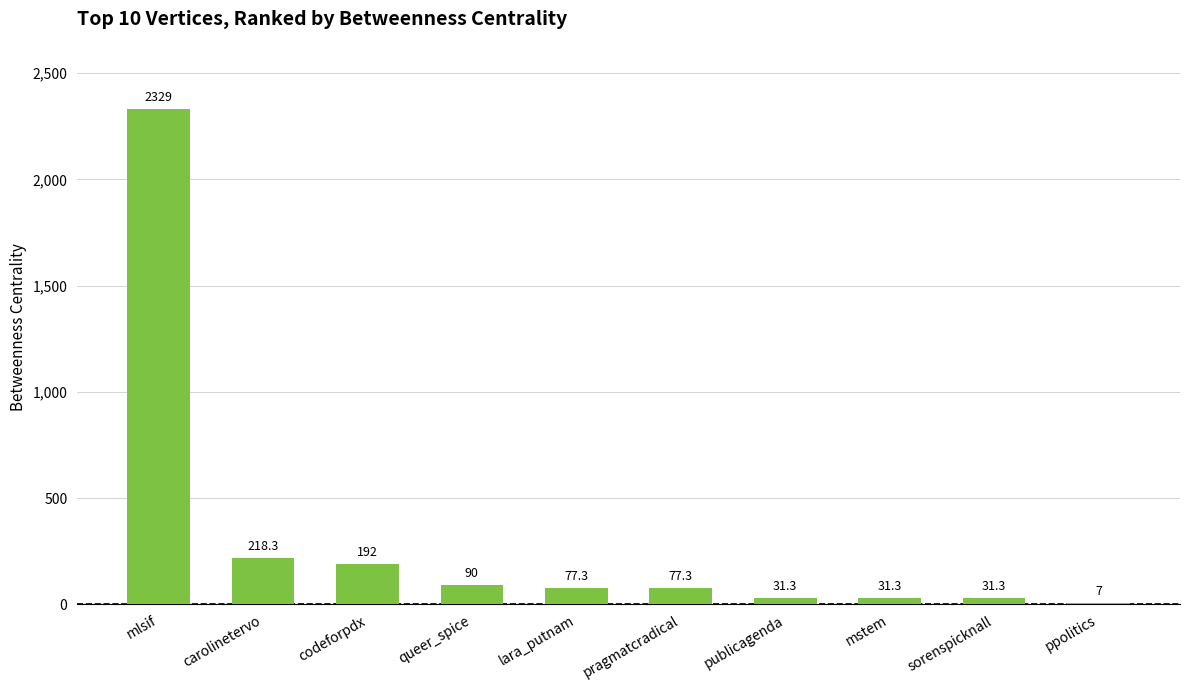

What is the maximum value shown in the chart?

2329.0